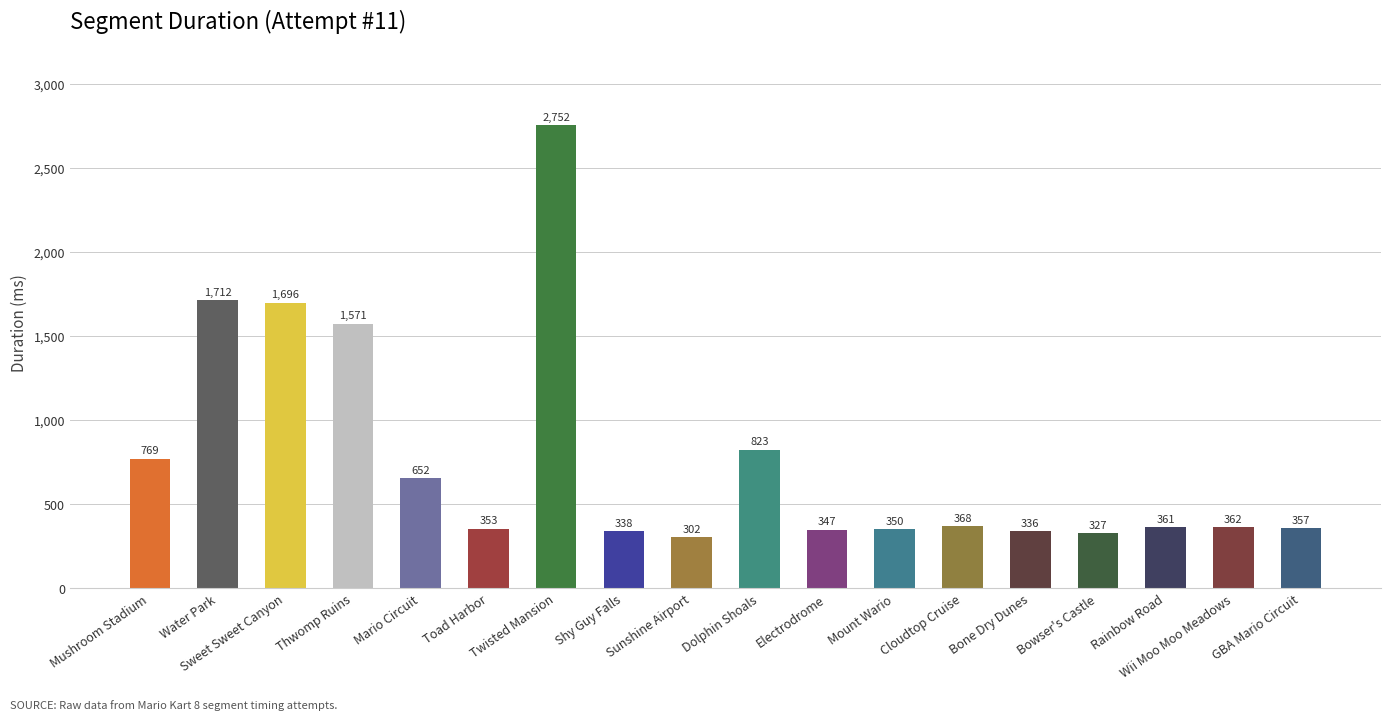

List the labels in order of value, largest first.

Twisted Mansion, Water Park, Sweet Sweet Canyon, Thwomp Ruins, Dolphin Shoals, Mushroom Stadium, Mario Circuit, Cloudtop Cruise, Wii Moo Moo Meadows, Rainbow Road, GBA Mario Circuit, Toad Harbor, Mount Wario, Electrodrome, Shy Guy Falls, Bone Dry Dunes, Bowser's Castle, Sunshine Airport